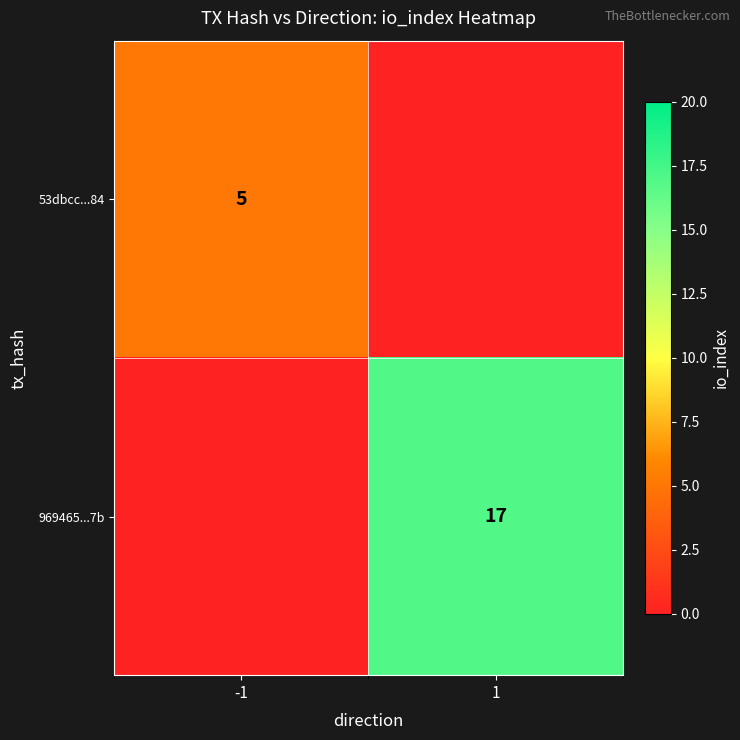

Is the value of 969465...7b at -1 greater than the value of 53dbcc...84 at 1?

No